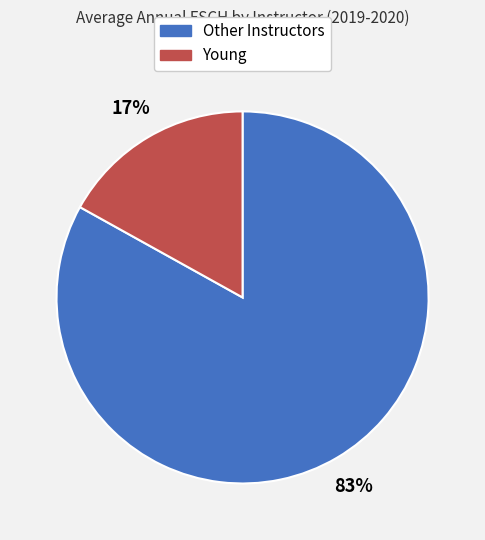

True or false: Young accounts for 29% of the total.

False